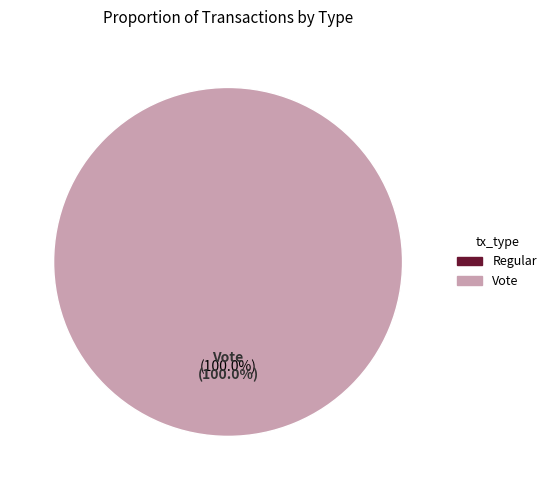

The Regular slice represents 0% of the pie. True or false?

True